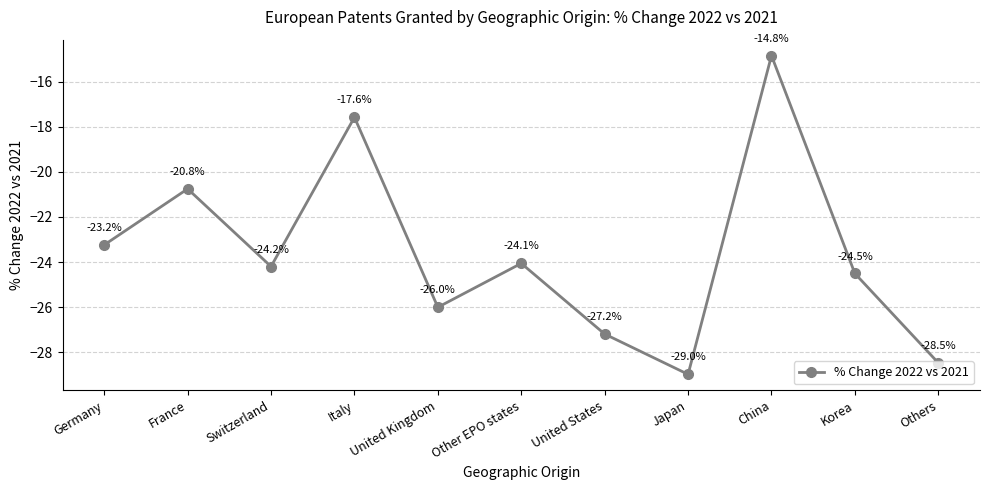

What is the change in value from Switzerland to Korea?

-0.3